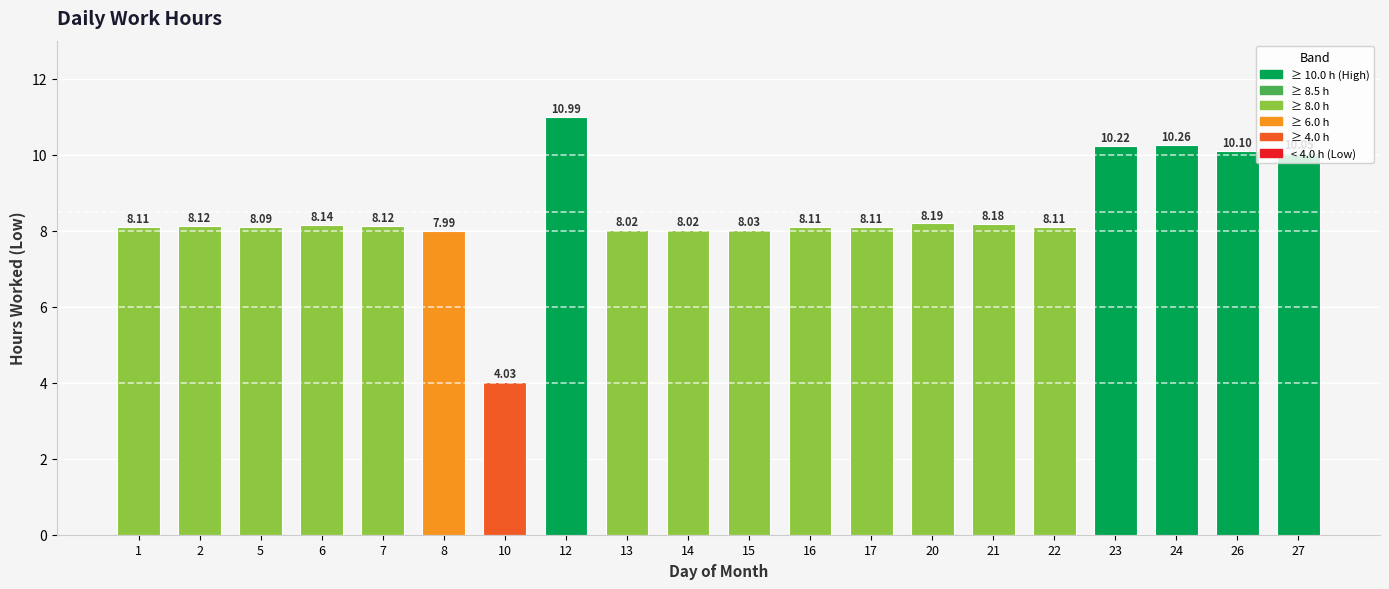

What is the difference between the maximum and minimum values?

7.0